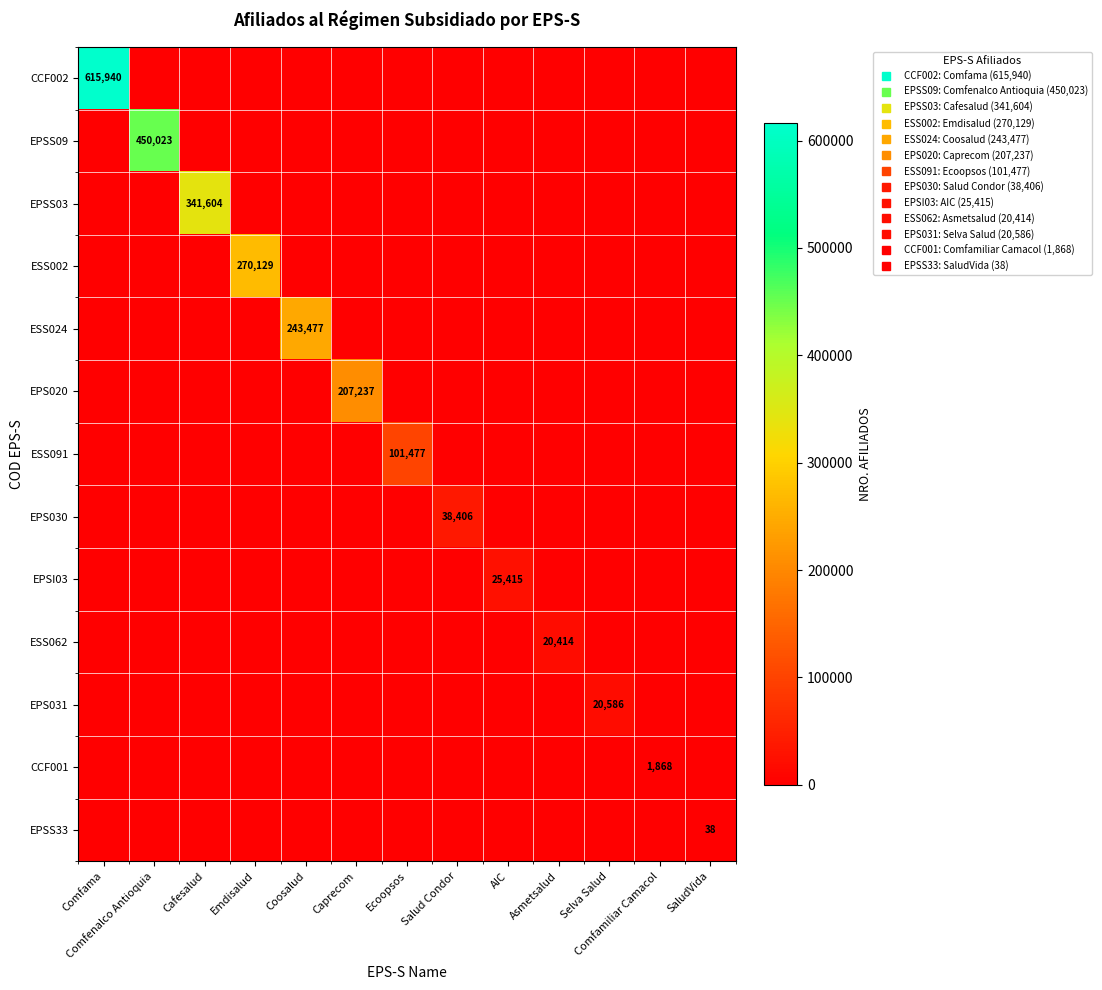

What is the difference between the EPSS33 values at SaludVida and AIC?

38